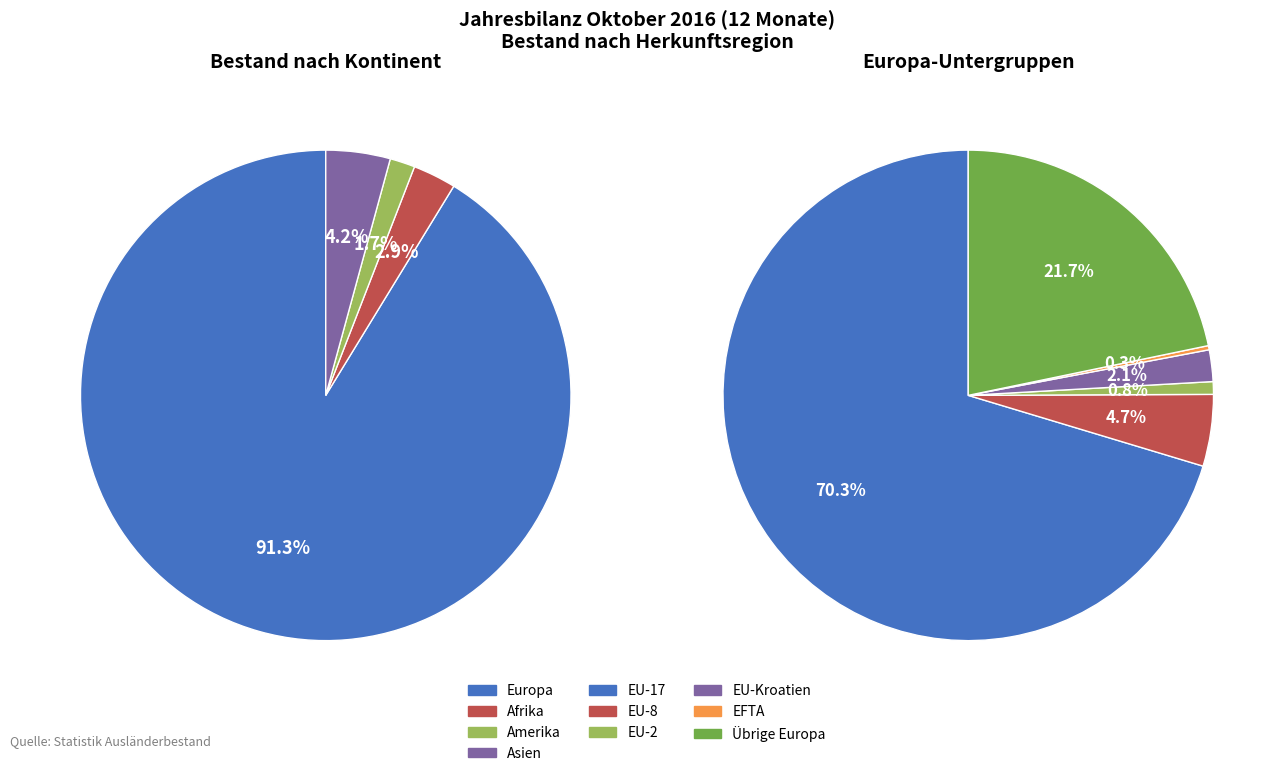

Between Asien and Afrika, which is larger?

Asien